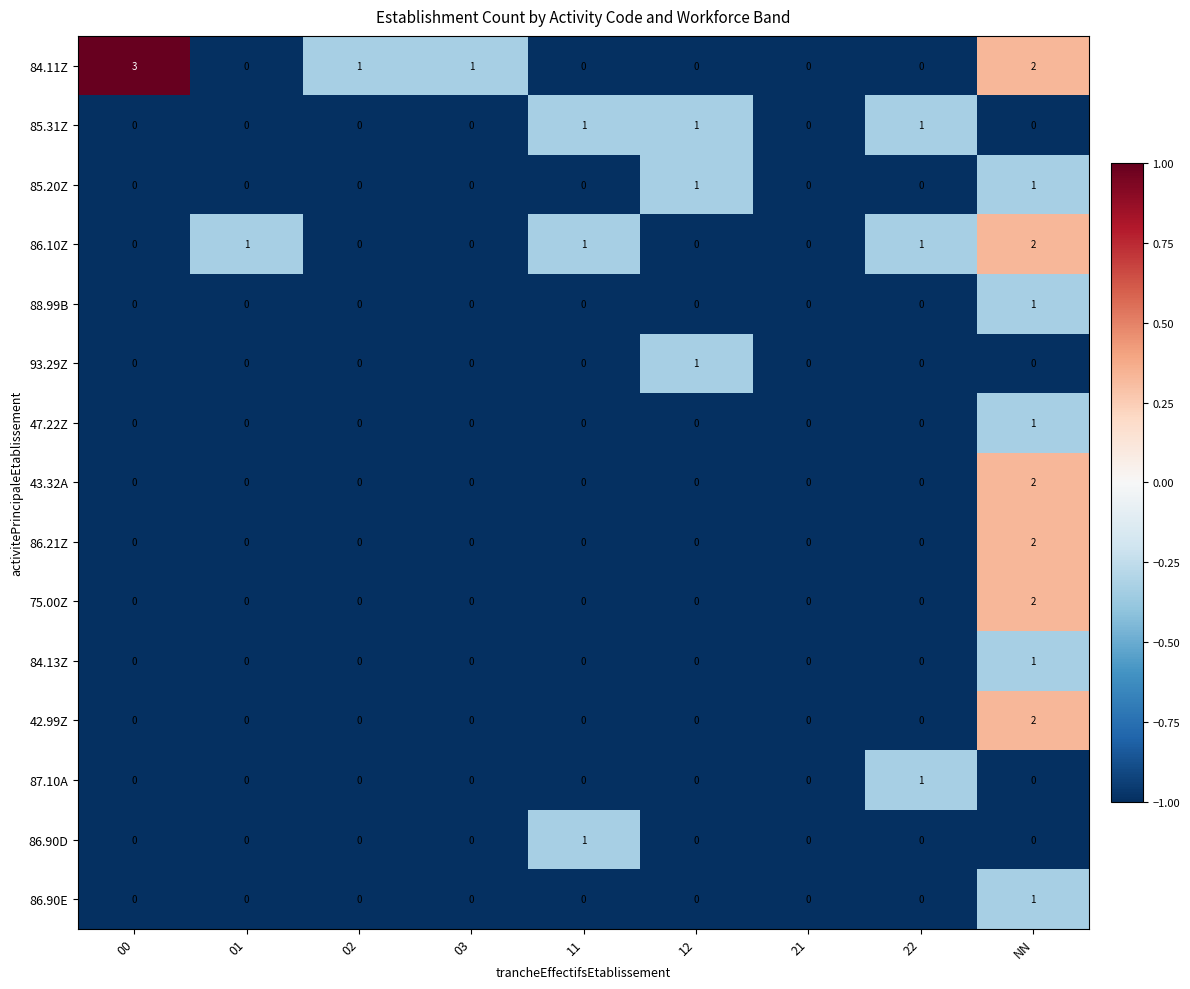

What is the difference between the maximum and minimum values in the 84.11Z series?

3